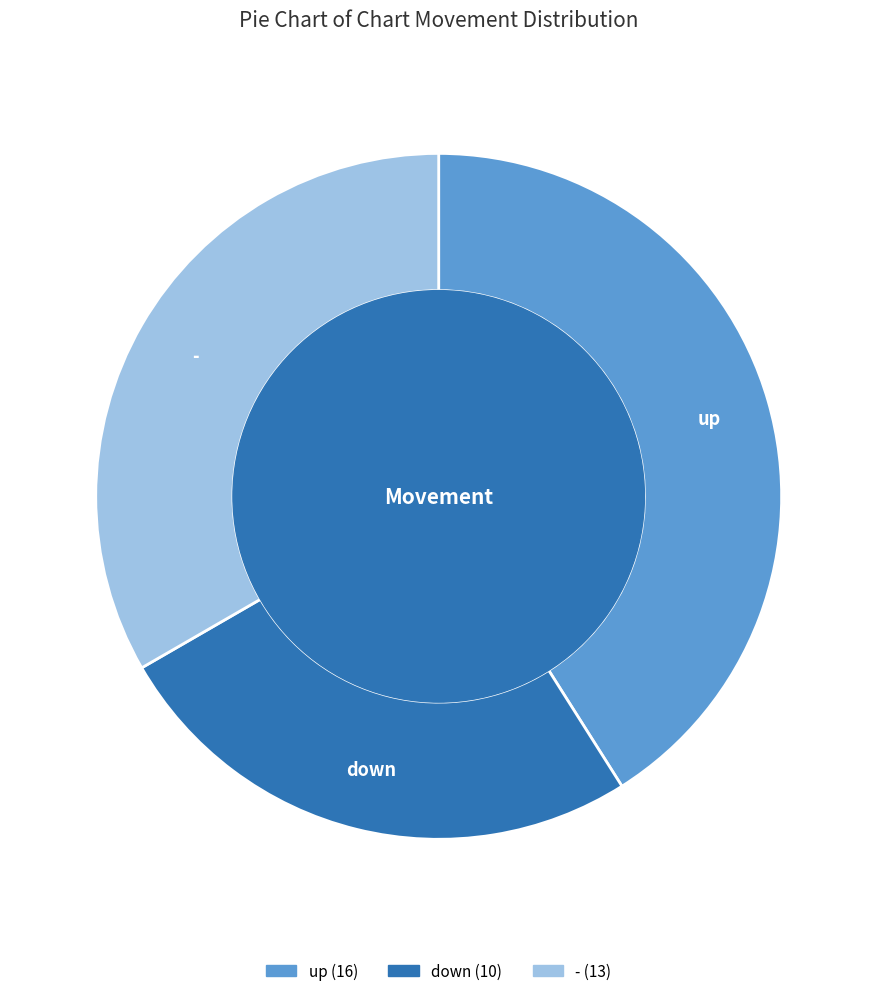

Is it true that down is 26% of the pie?

True